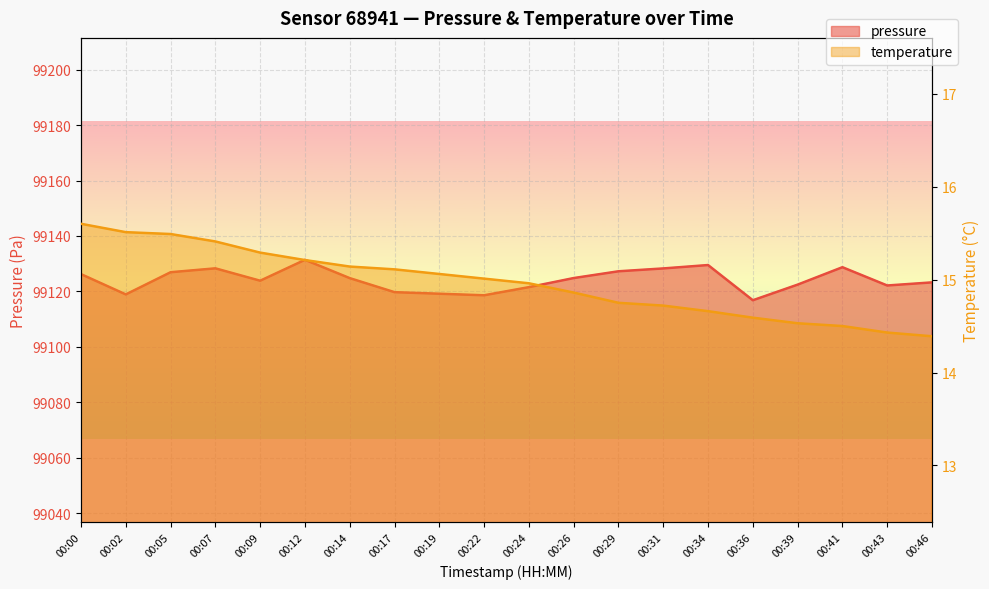

At which label does pressure reach its minimum?

00:36